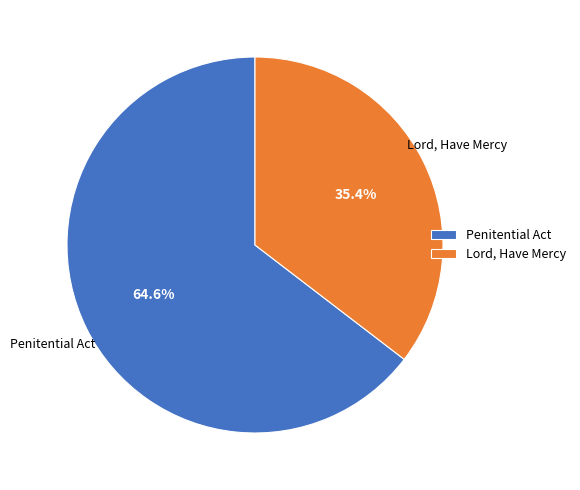

Between Penitential Act and Lord, Have Mercy, which is larger?

Penitential Act